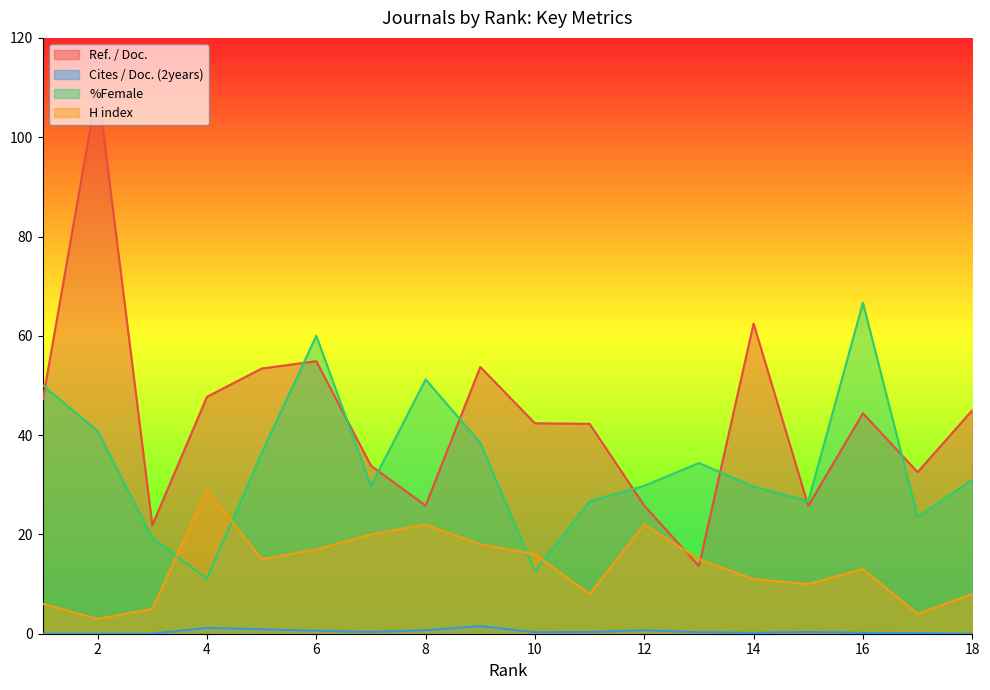

Reading left to right, list all the values displayed in this chart.

Ref. / Doc.: 1=47.3	2=110.3	3=21.8	4=47.7	5=53.4	6=54.9	7=33.8	8=25.8	9=53.7	10=42.4	11=42.3	12=25.8	13=13.6	14=62.5	15=25.8	16=44.4	17=32.5	18=45.0
Cites / Doc. (2years): 1=0.0	2=0.0	3=0.0	4=1.2	5=0.9	6=0.6	7=0.4	8=0.7	9=1.5	10=0.3	11=0.3	12=0.7	13=0.3	14=0.2	15=0.3	16=0.2	17=0.1	18=0.0
%Female: 1=50.0	2=40.8	3=19.2	4=11.1	5=36.4	6=60.0	7=29.8	8=51.2	9=38.5	10=12.5	11=26.7	12=29.8	13=34.4	14=29.6	15=26.7	16=66.7	17=23.5	18=31.0
H index: 1=6.0	2=3.0	3=5.0	4=29.0	5=15.0	6=17.0	7=20.0	8=22.0	9=18.0	10=16.0	11=8.0	12=22.0	13=15.0	14=11.0	15=10.0	16=13.0	17=4.0	18=8.0